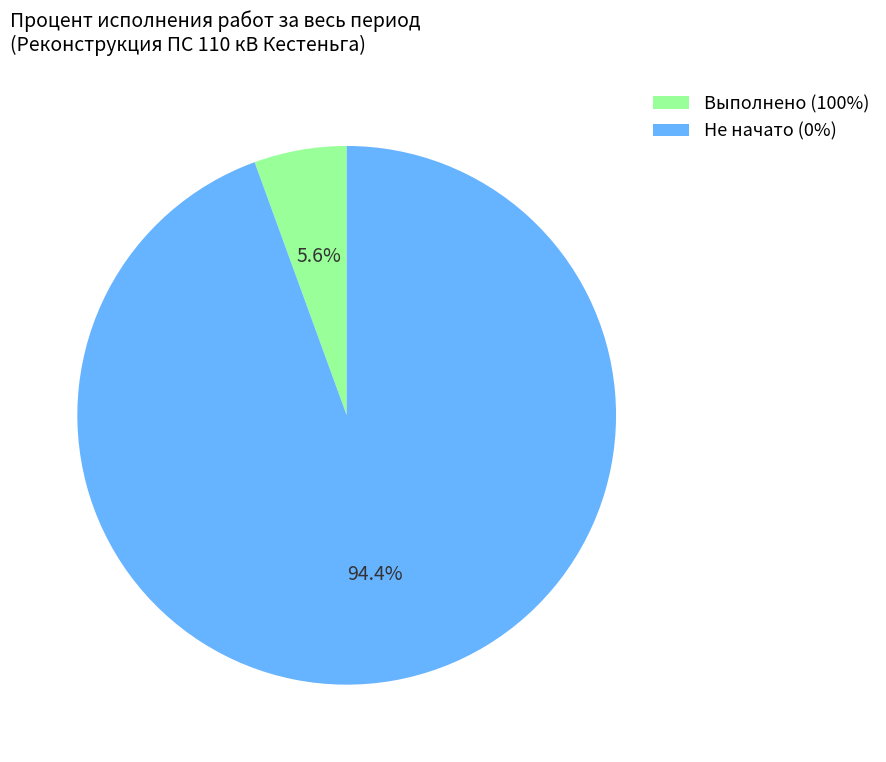

Count the number of slices in the pie.

2